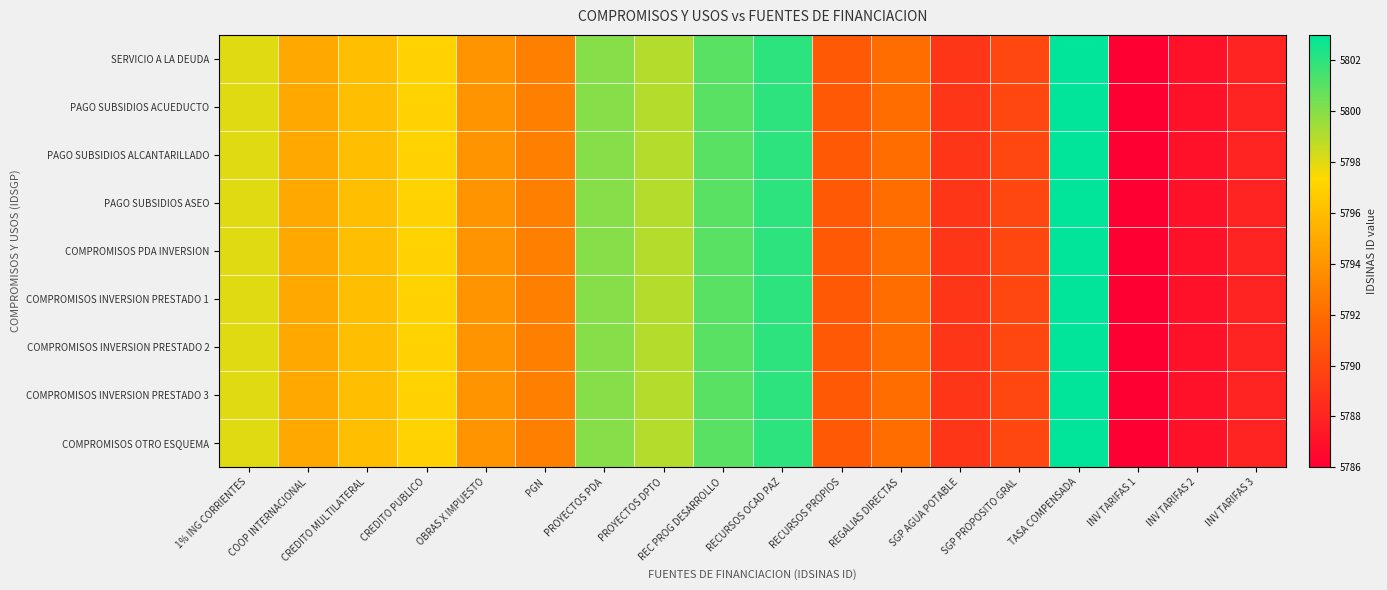

Between PROYECTOS PDA and SGP PROPOSITO GRAL, which series saw the biggest shift?

SERVICIO A LA DEUDA